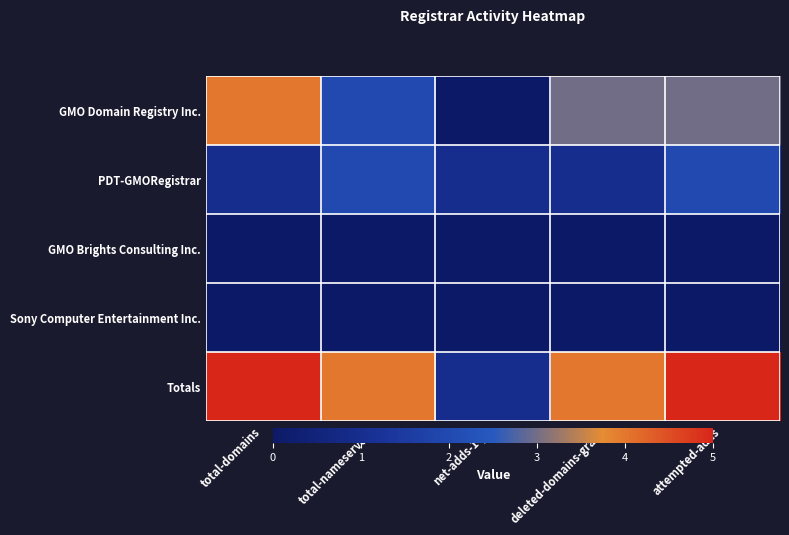

Which series has the widest spread of values?

GMO Domain Registry Inc.